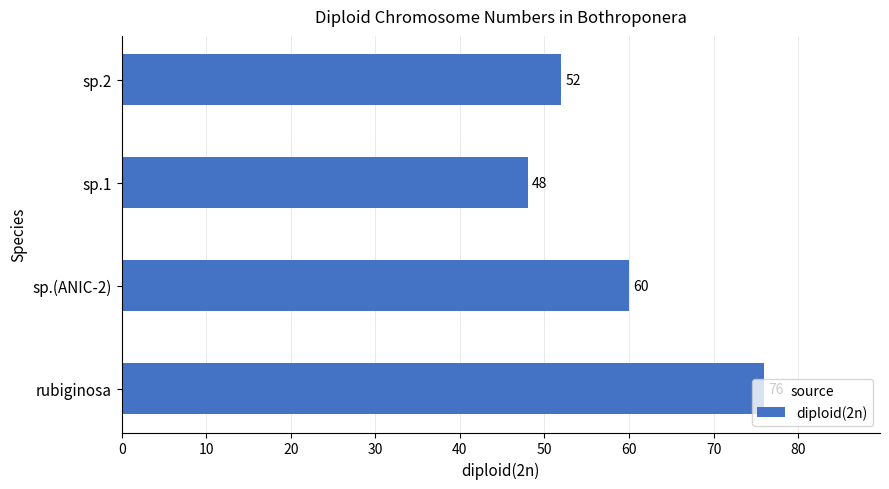

The chart shows a value of 90 at sp.2. True or false?

False